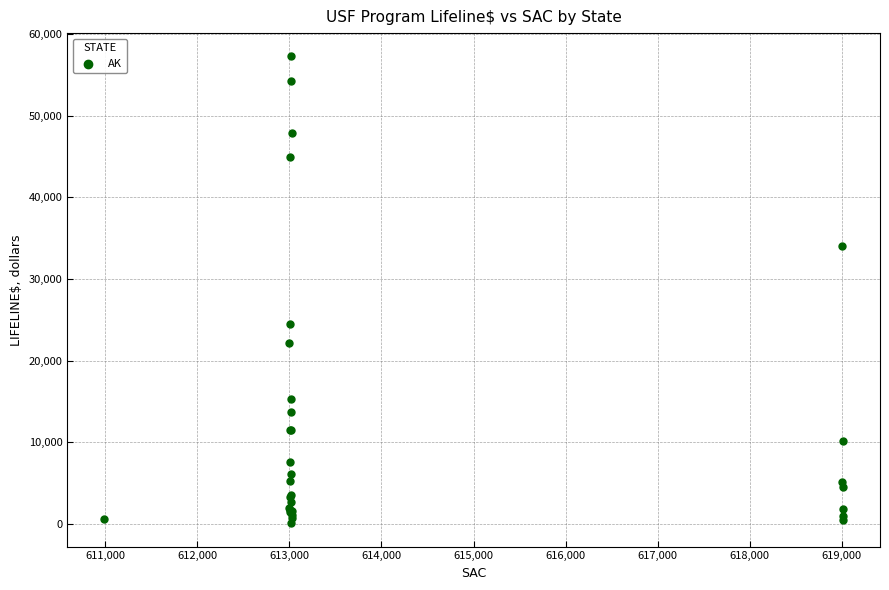

What Y value in the scatter plot is closest to 28667?

24433.7